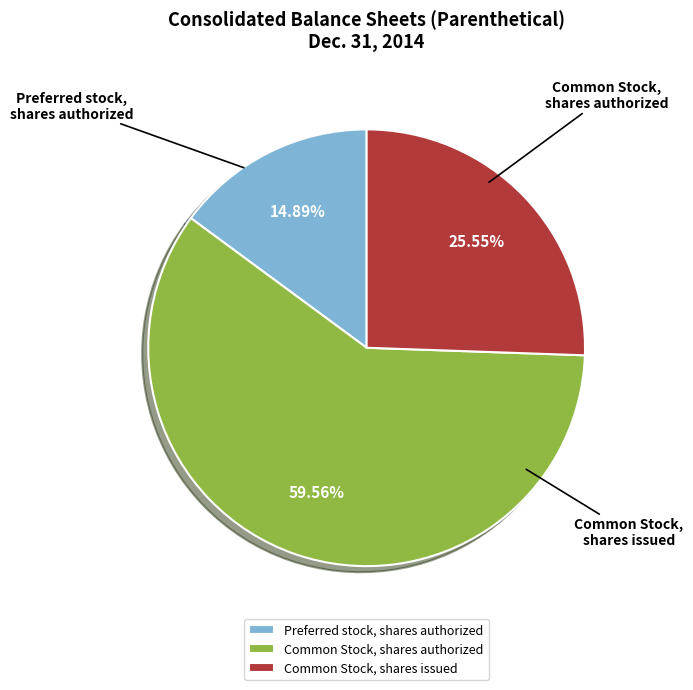

True or false: Preferred stock, shares authorized accounts for 21% of the total.

False